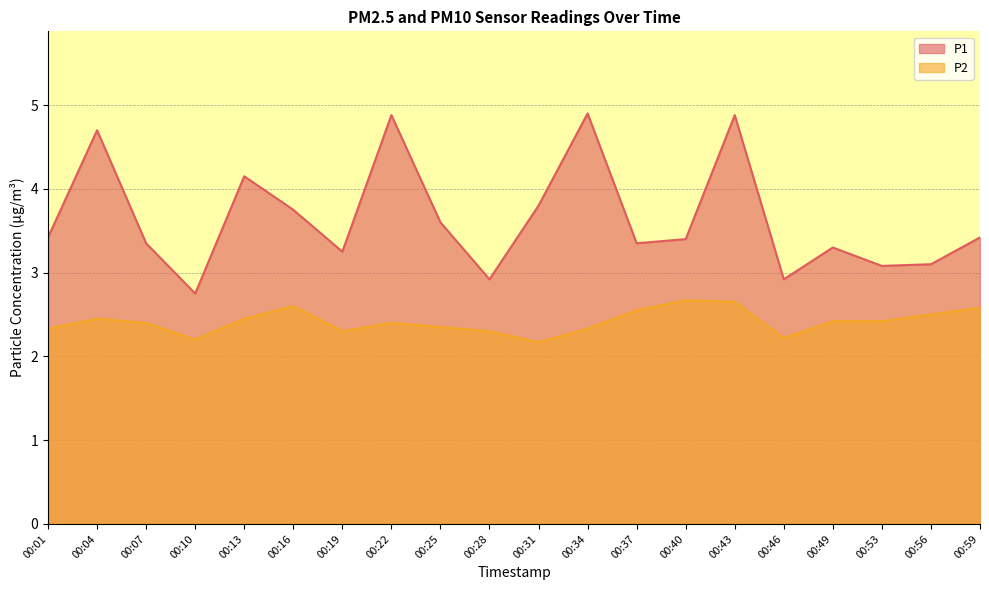

What is the greatest value displayed?

4.9